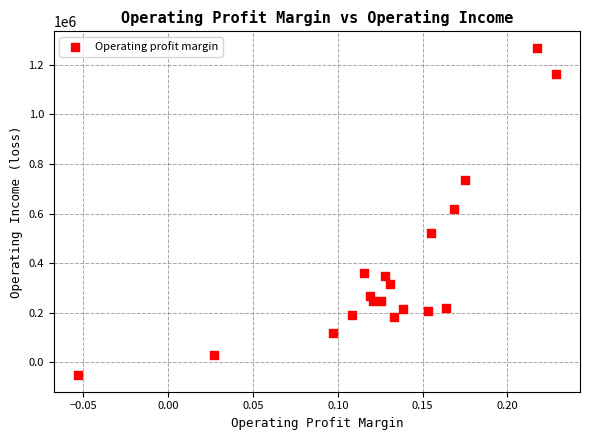

What is the range of Y values (max minus min)?

1322243